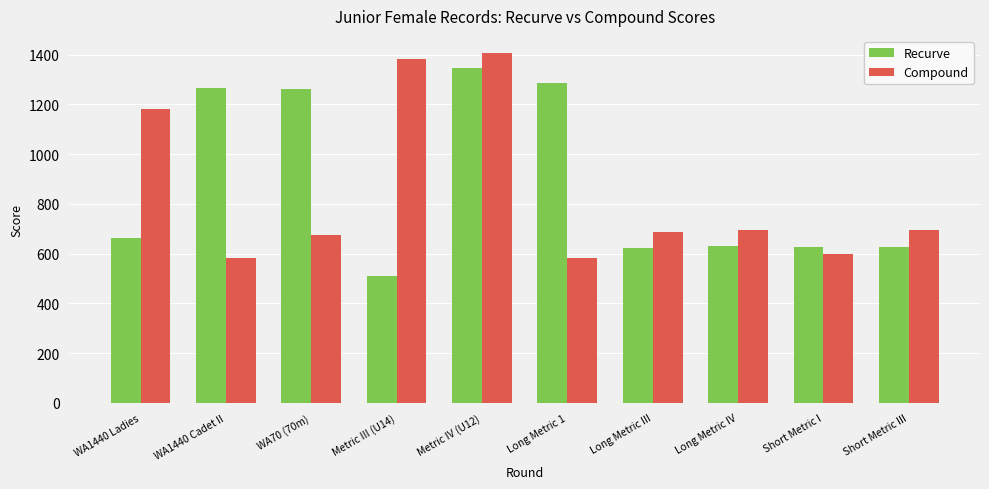

What is the value of the Recurve bar at the 8th from the left?

630